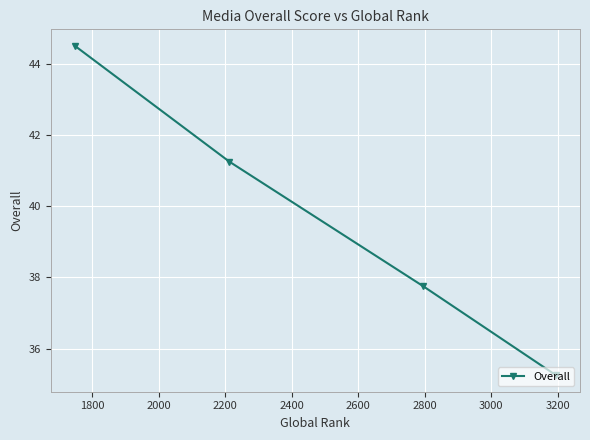

What is the maximum value shown in the chart?

44.5